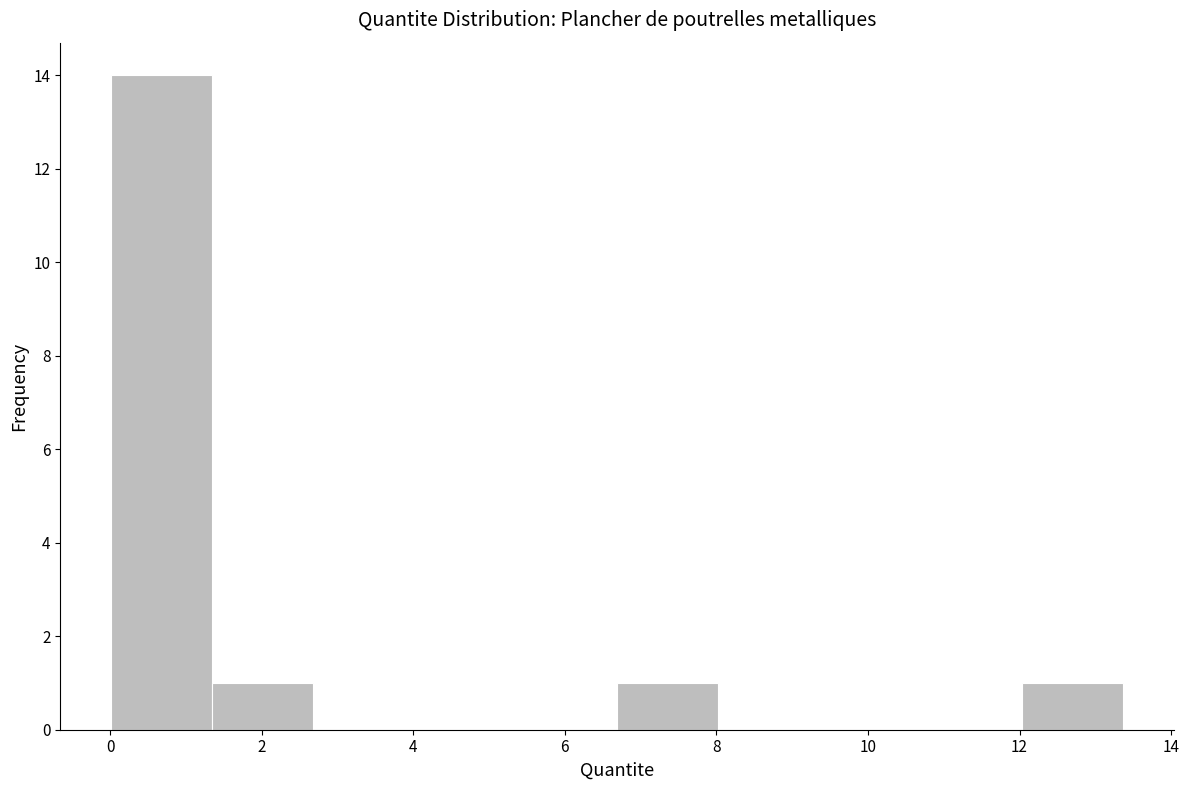

Reading left to right, list every bar in this chart as the range it spans on the x-axis followed by its height. Neither the bar edges nor the heights are printed on the chart, so give them approximately, as read against the axes.

0.0 to 1.4: 14
1.4 to 2.6: 1
2.6 to 4.0: 0
4.0 to 5.4: 0
5.4 to 6.6: 0
6.6 to 8.0: 1
8.0 to 9.4: 0
9.4 to 10.6: 0
10.6 to 12.0: 0
12.0 to 13.4: 1